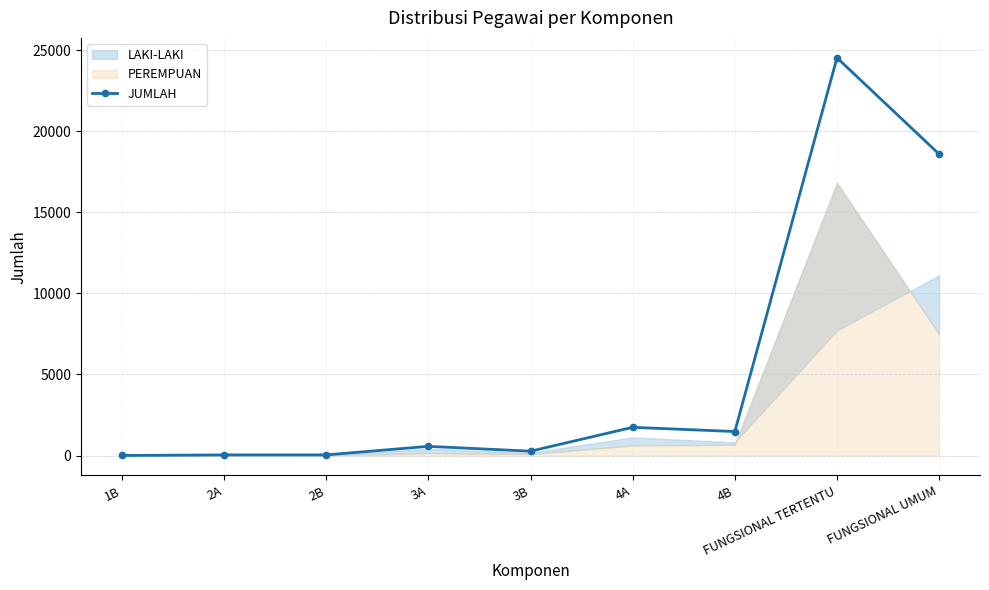

Rank the categories by value from highest to lowest.

FUNGSIONAL TERTENTU, FUNGSIONAL UMUM, 4A, 4B, 3A, 3B, 2B, 2A, 1B